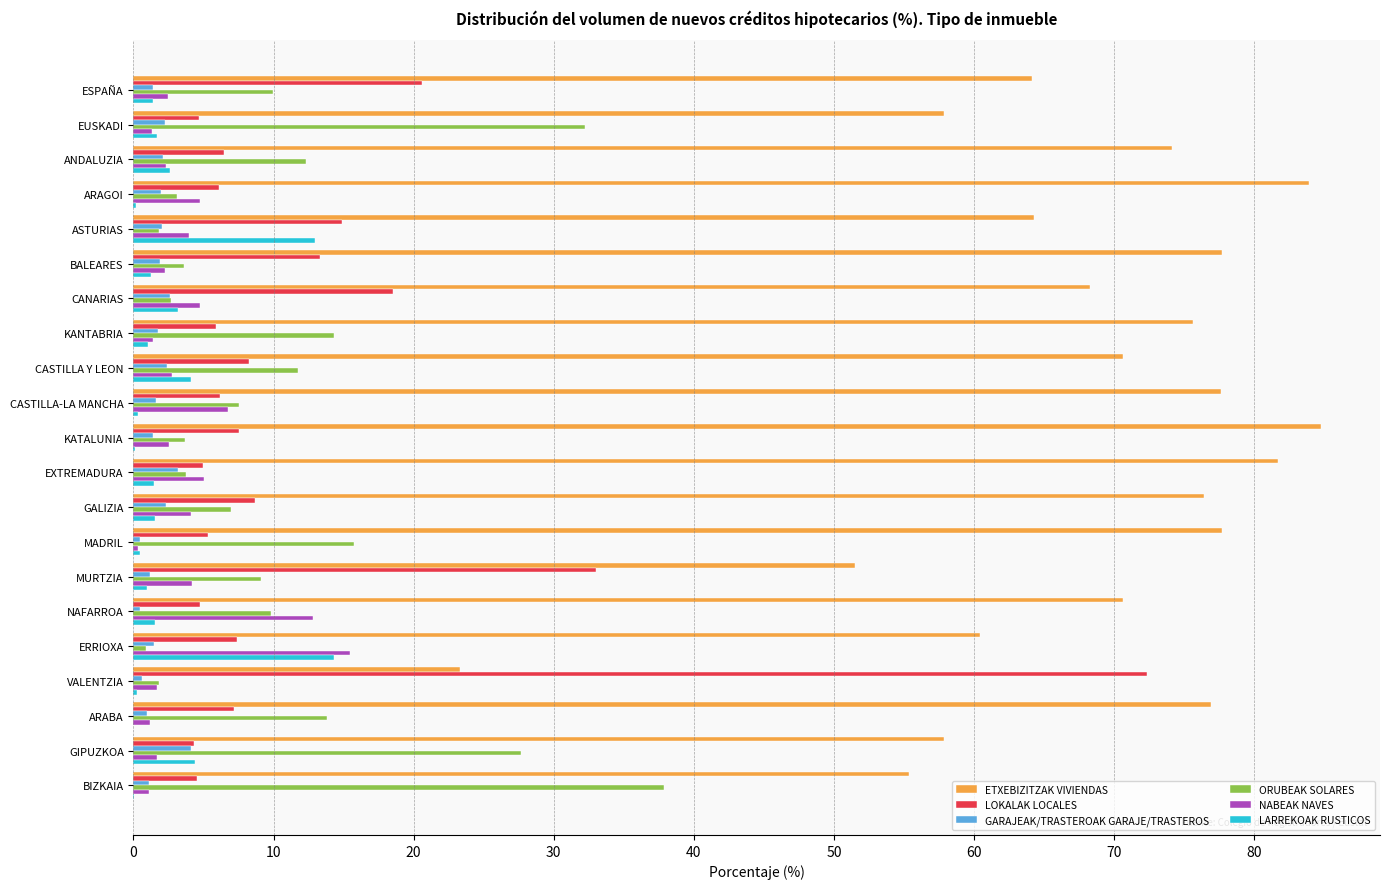

Which series changed the most between ESPAÑA and BIZKAIA?

ORUBEAK SOLARES